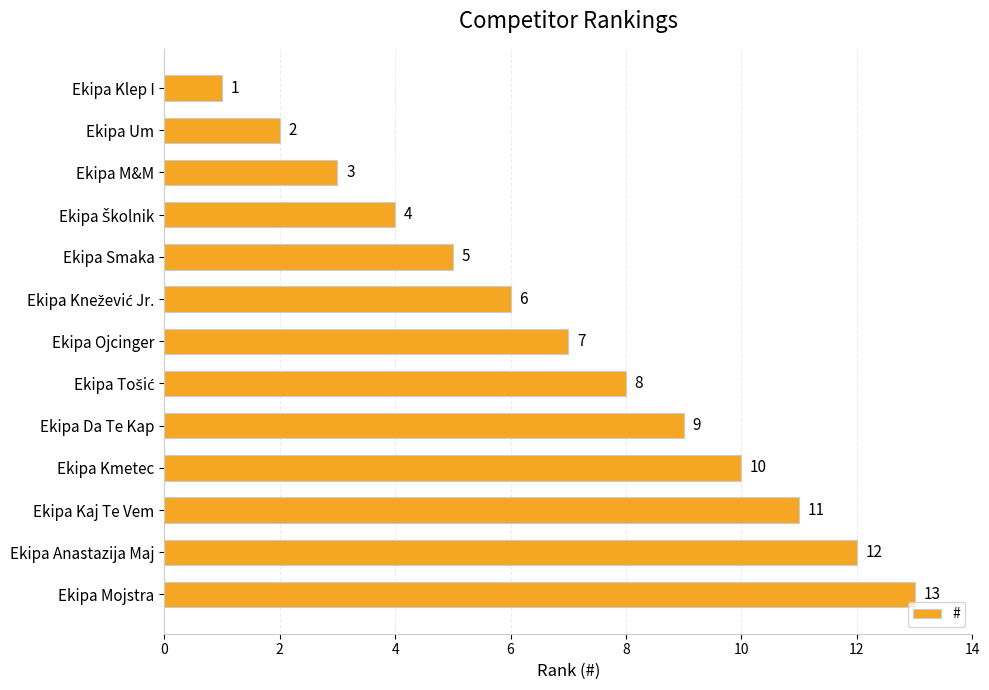

Is it true that the value at Ekipa Smaka is 5?

True